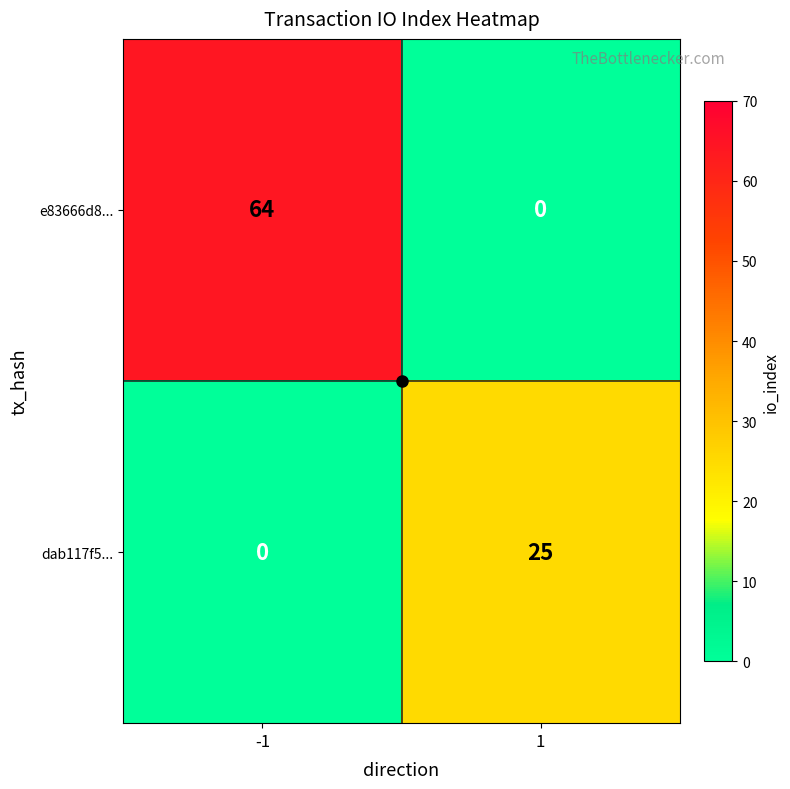

What is the difference between the dab117f5... values at 1 and -1?

25